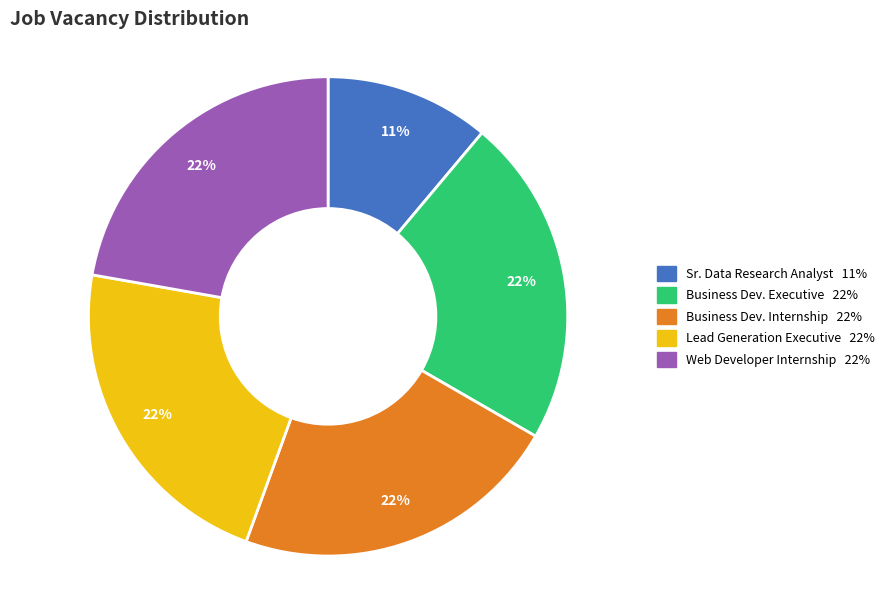

To the nearest percent, what is the difference between the largest and smallest slice percentages?

11%